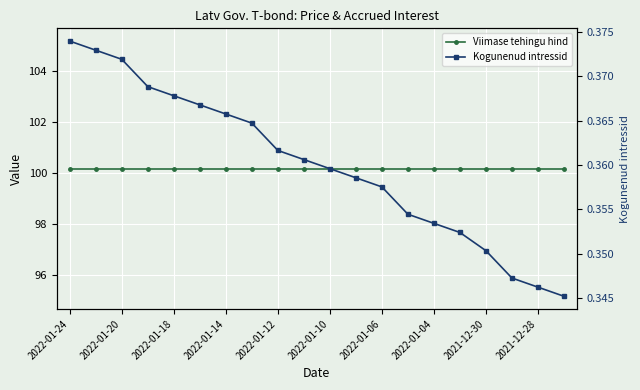

List the series in order of their peak value, highest first.

Viimase tehingu hind, Kogunenud intressid